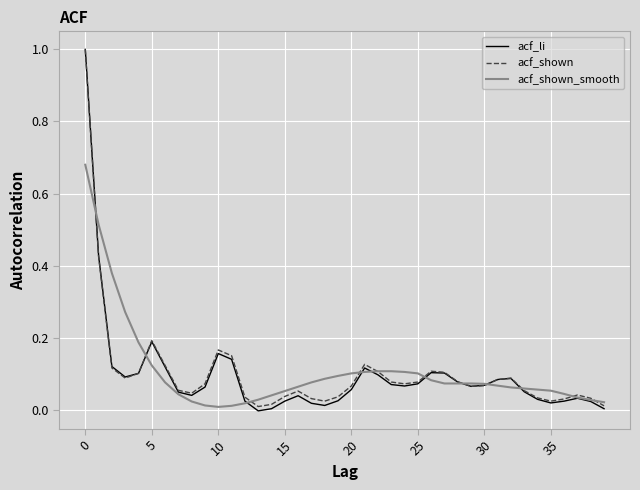

Which series has the widest spread of values?

acf_li